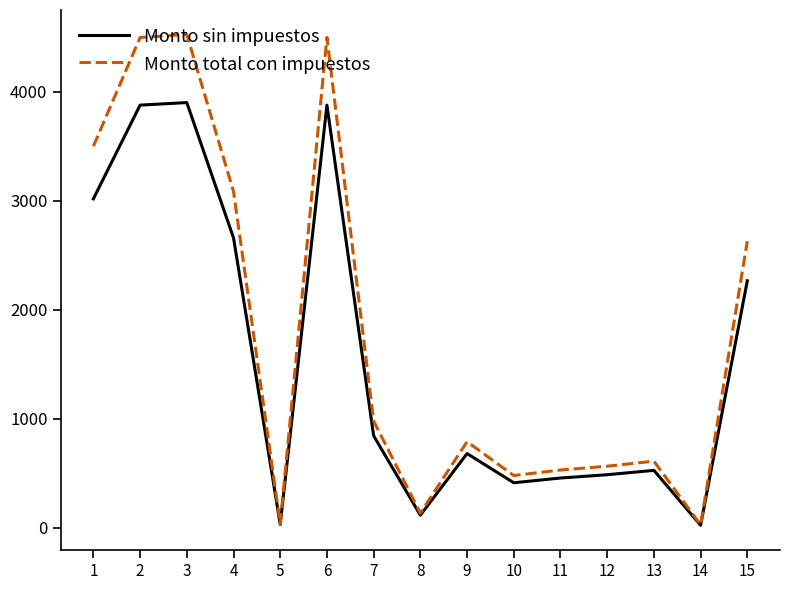

Does the chart have visible grid lines?

No